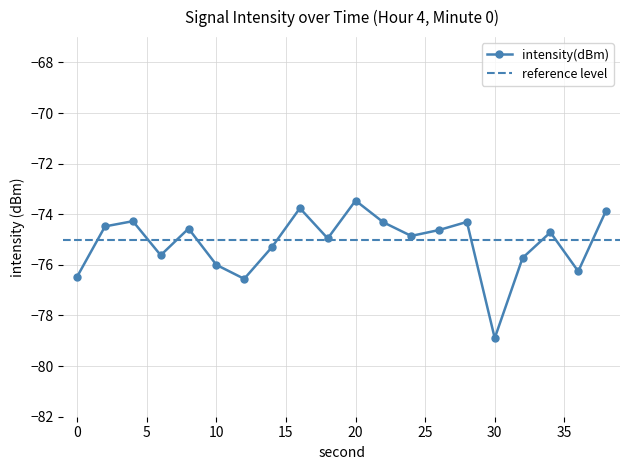

Rank the categories by value from lowest to highest.

30, 12, 0, 36, 10, 32, 6, 14, 18, 24, 34, 26, 8, 2, 22, 28, 4, 38, 16, 20